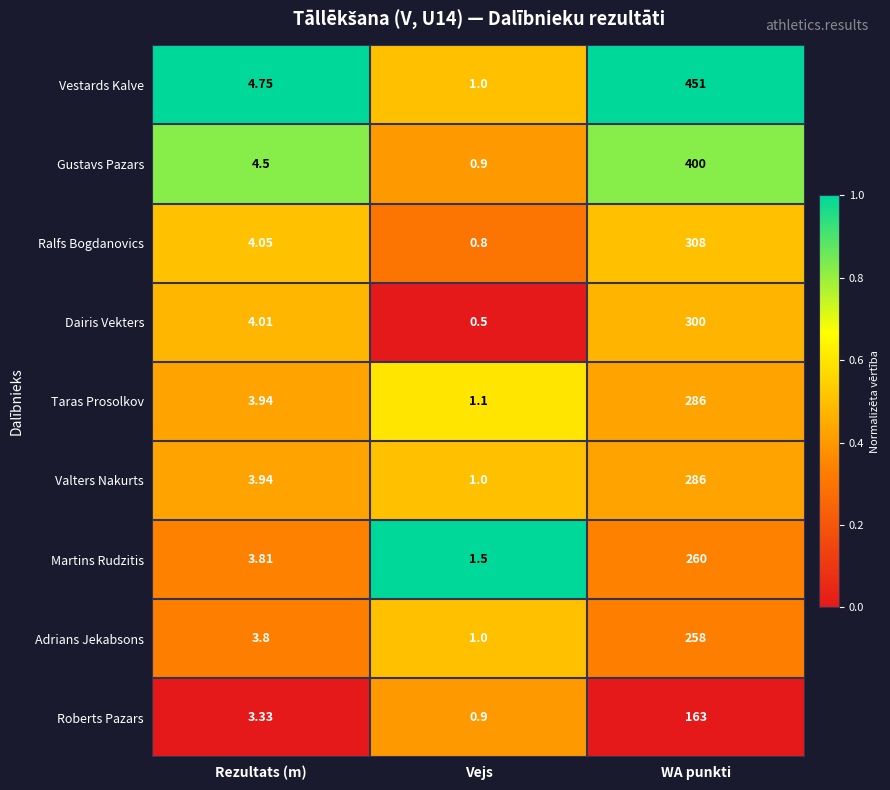

Which category has the lowest value across all series?

Vejs